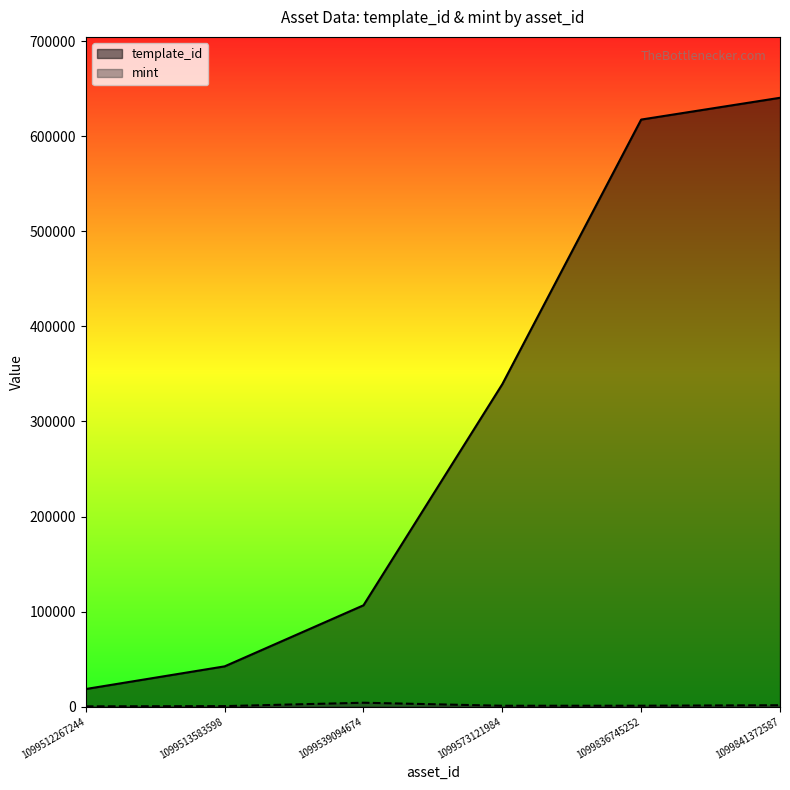

Reading right to left, extract all data points from this chart.

template_id: 1099841372587=640424	1099836745252=617508	1099573121984=339228	1099539094674=106640	1099513583598=42420	1099512267244=18581
mint: 1099841372587=1529	1099836745252=1019	1099573121984=985	1099539094674=4162	1099513583598=607	1099512267244=359